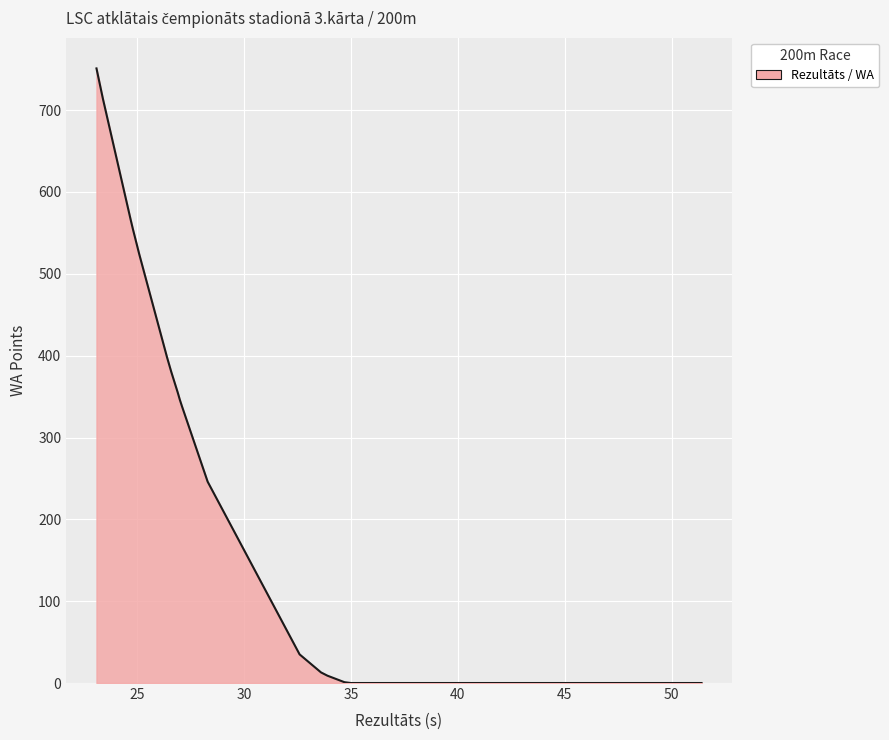

What is the maximum value shown in the chart?

751.0